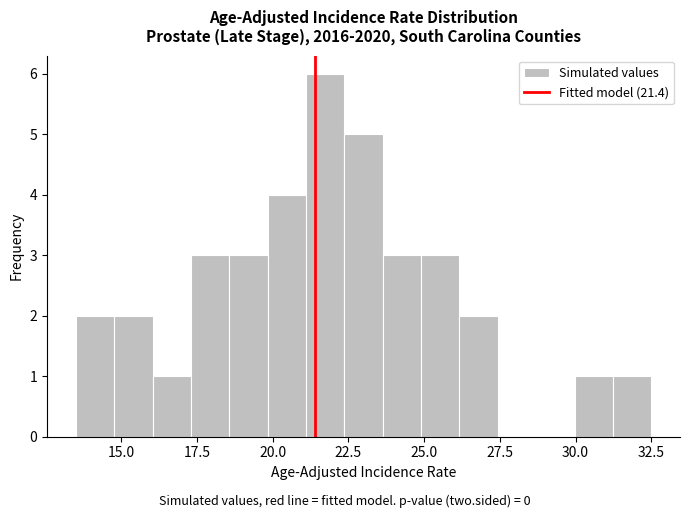

Read against the x-axis, roughly where is the centre of the tallest bar?

21.5